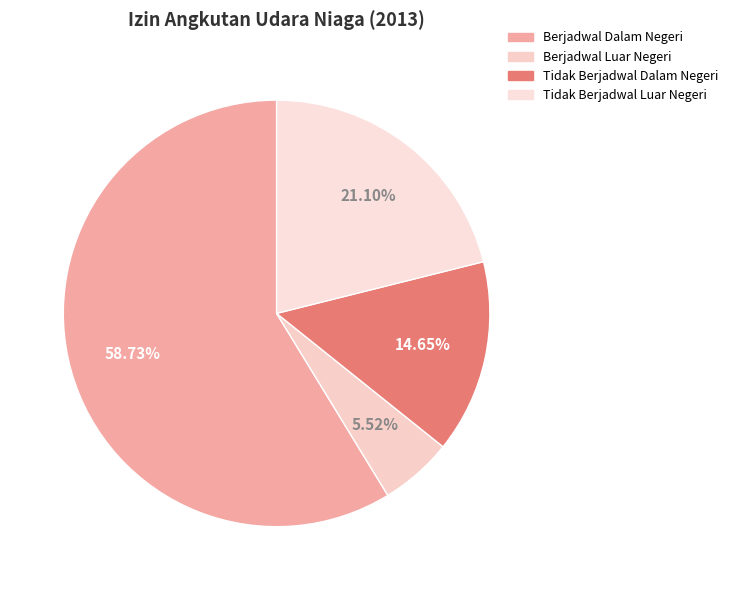

Count the number of slices in the pie.

4